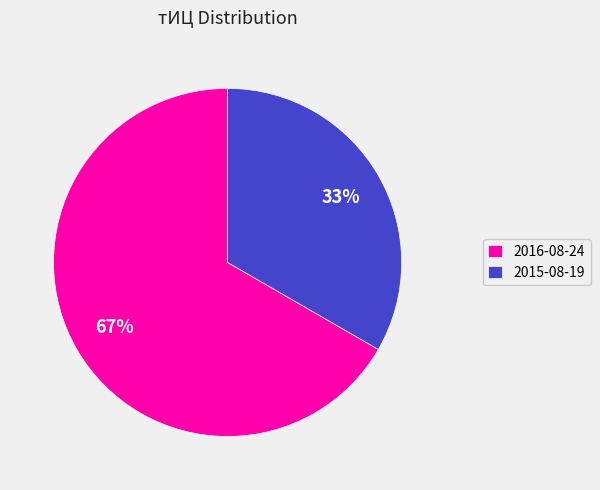

Which slice is the smallest?

2015-08-19